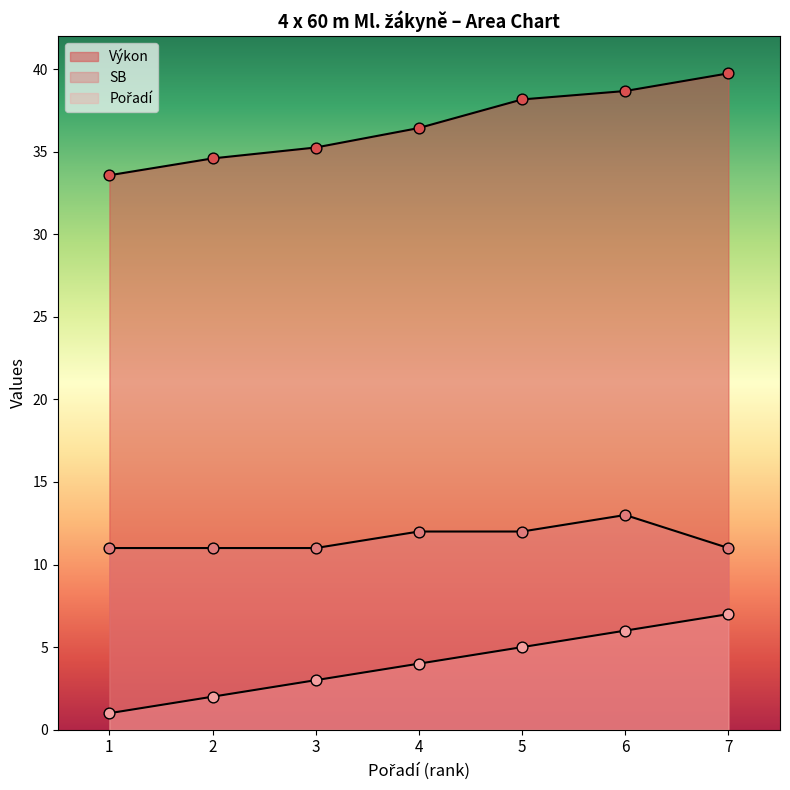

Which series has the largest total across all categories?

Výkon